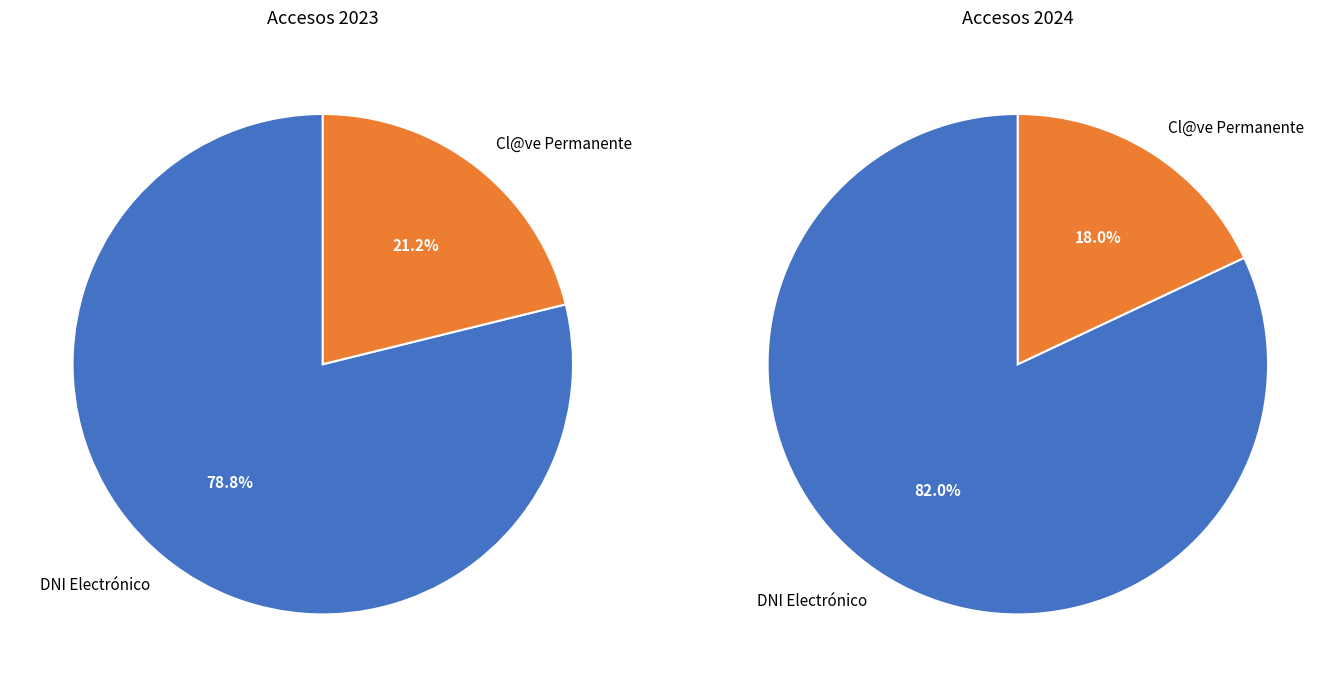

To the nearest percent, what is the difference between the ACCESO CL@VE PERMANENTE and ACCESO CERTIFICADO / DNI ELECTRÓNICO slice percentages?

64%